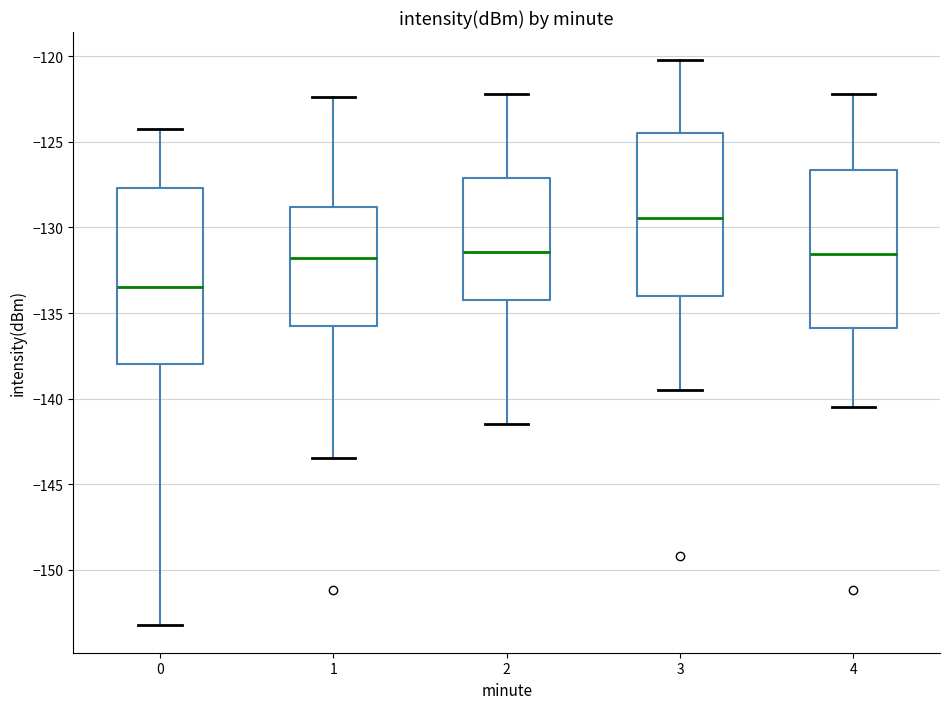

Comparing the boxes themselves (not the whiskers), which one is the tallest?

0